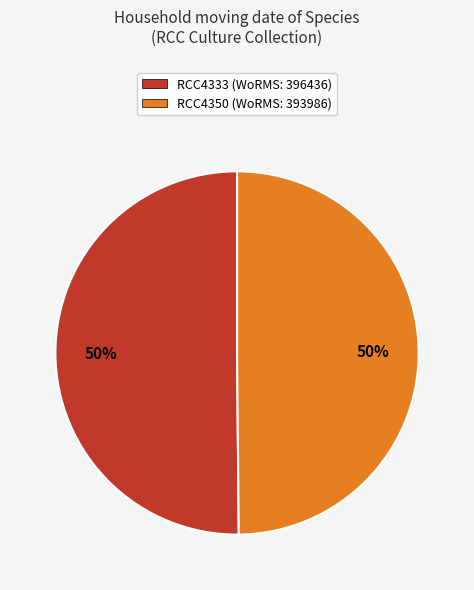

The RCC4333 slice represents 62% of the pie. True or false?

False